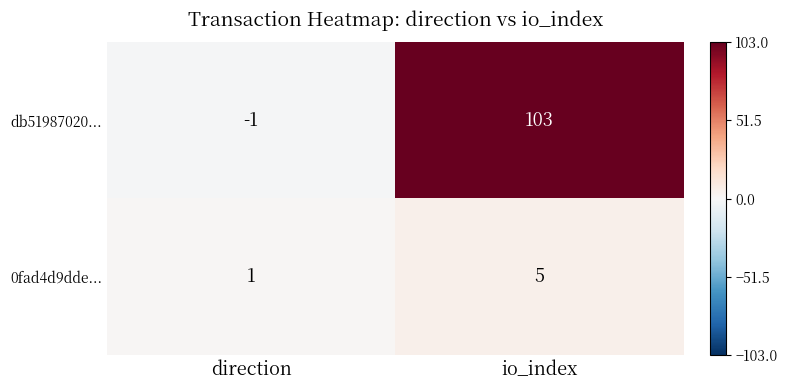

What value does the 0fad4d9dde... series have at io_index?

5